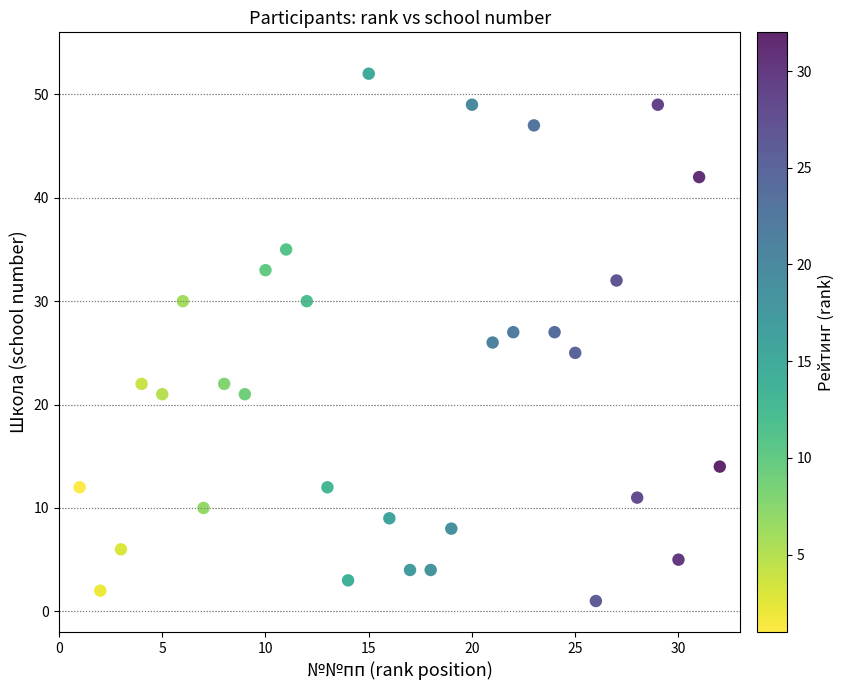

What is the range of Y values (max minus min)?

51